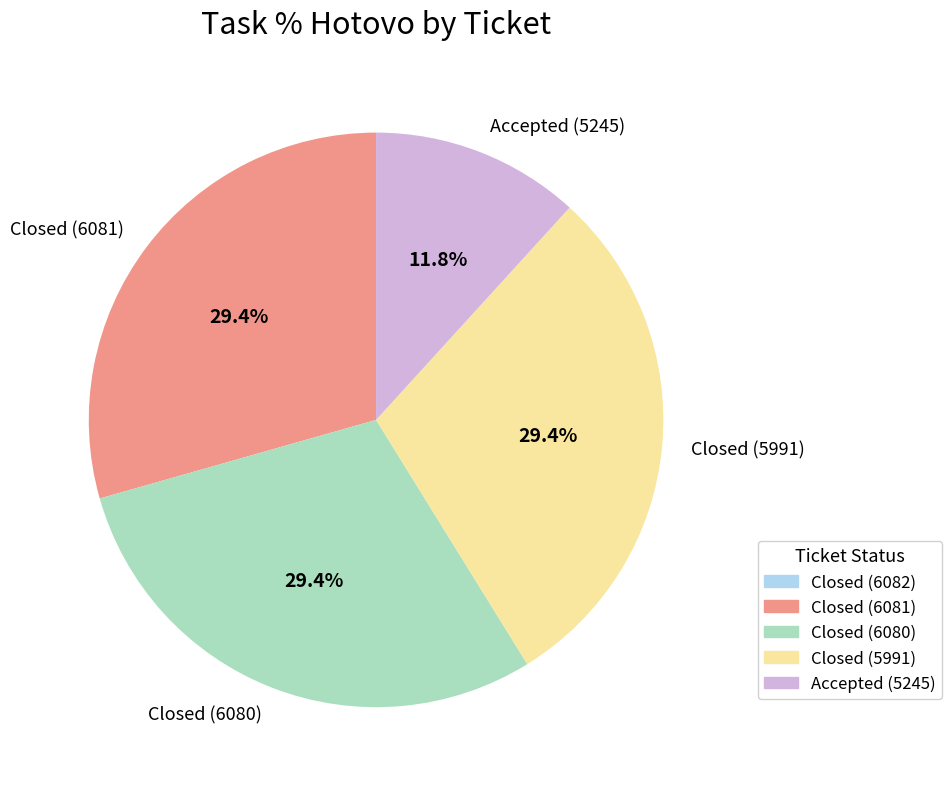

To the nearest percent, what is the average slice percentage?

25%